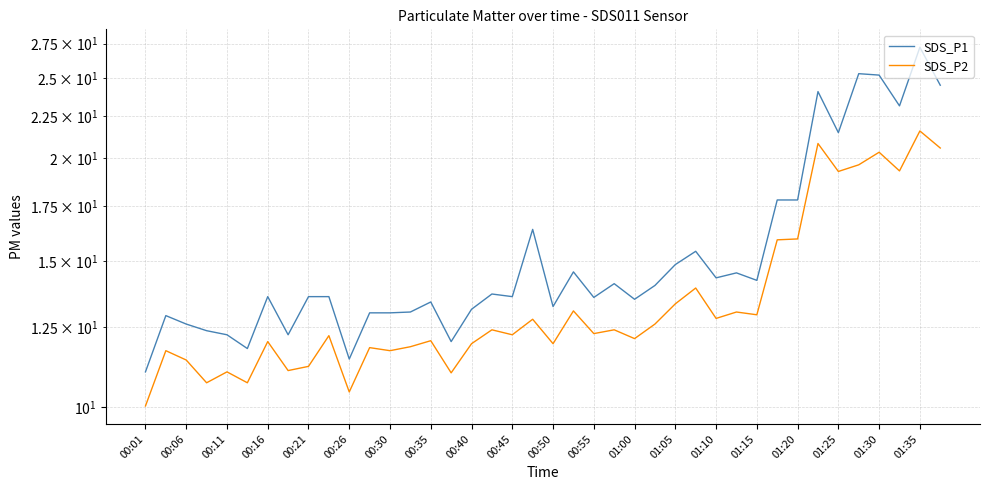

At which label does SDS_P2 reach its minimum?

00:01